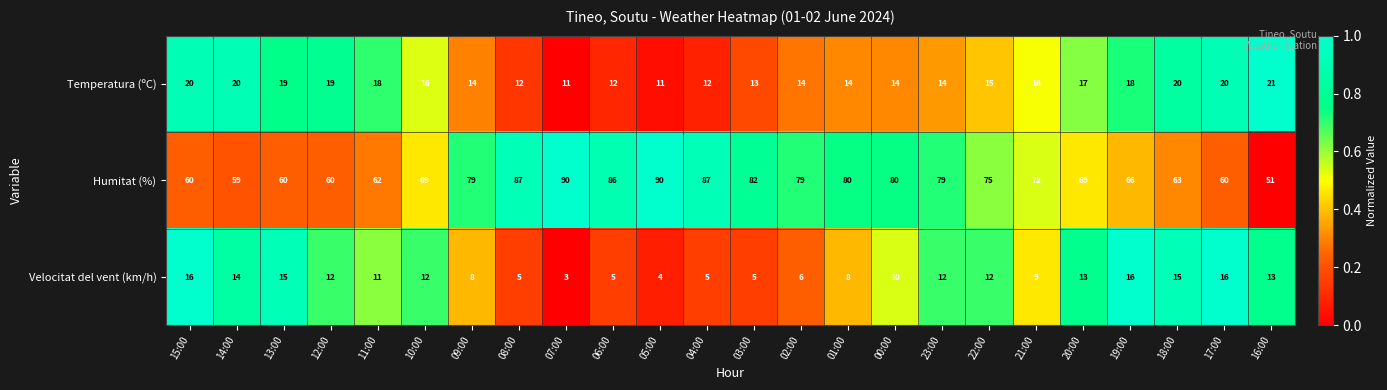

What is the greatest value displayed?

90